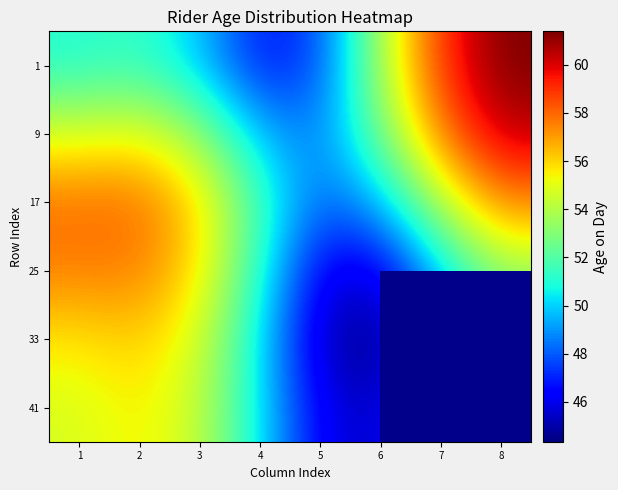

What is the sum of the 41 values at 7 and 1?

103.2